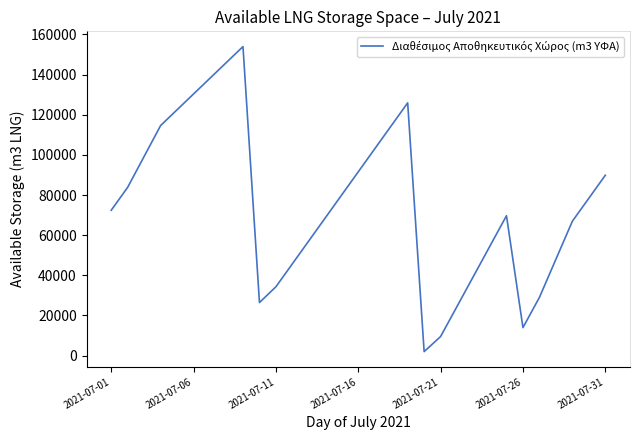

Does the chart have visible grid lines?

No